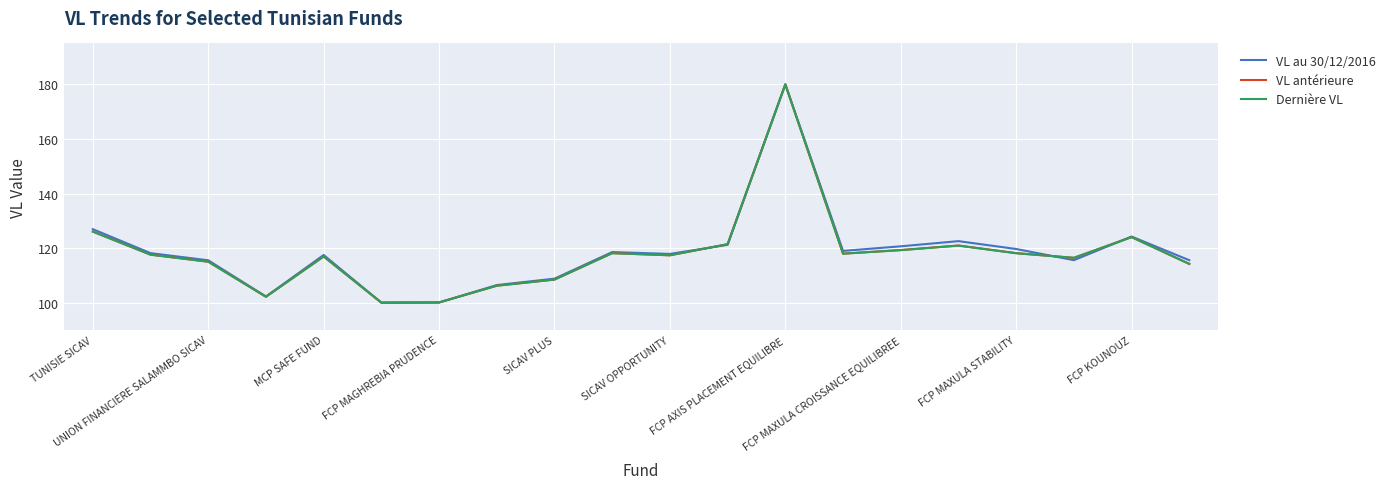

What is the greatest value displayed?

180.0